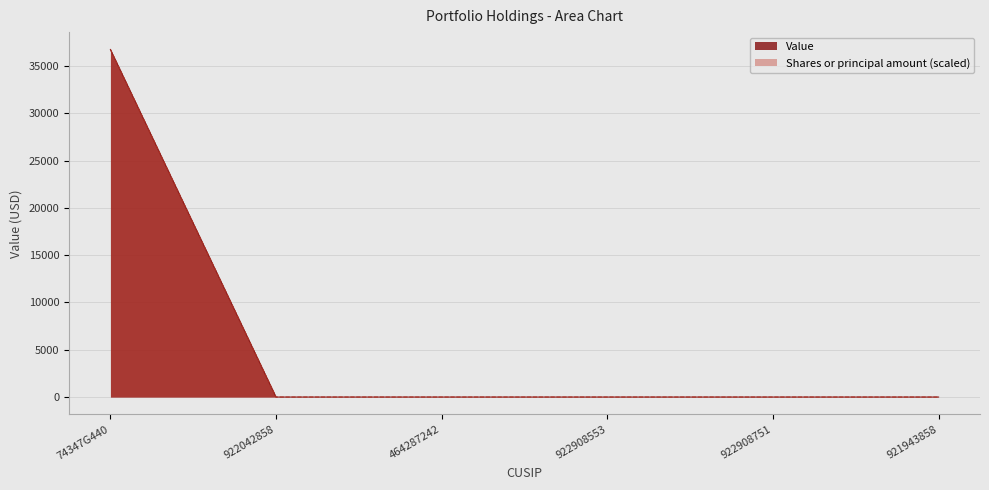

What position from the right is 464287242?

4